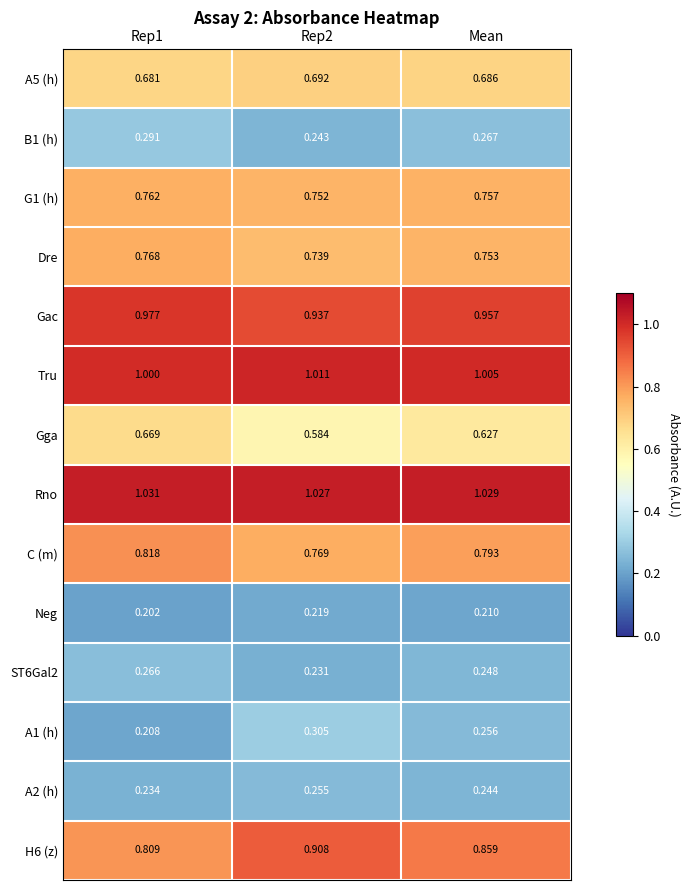

Is the value of Gga at Mean greater than the value of Tru at Rep1?

No